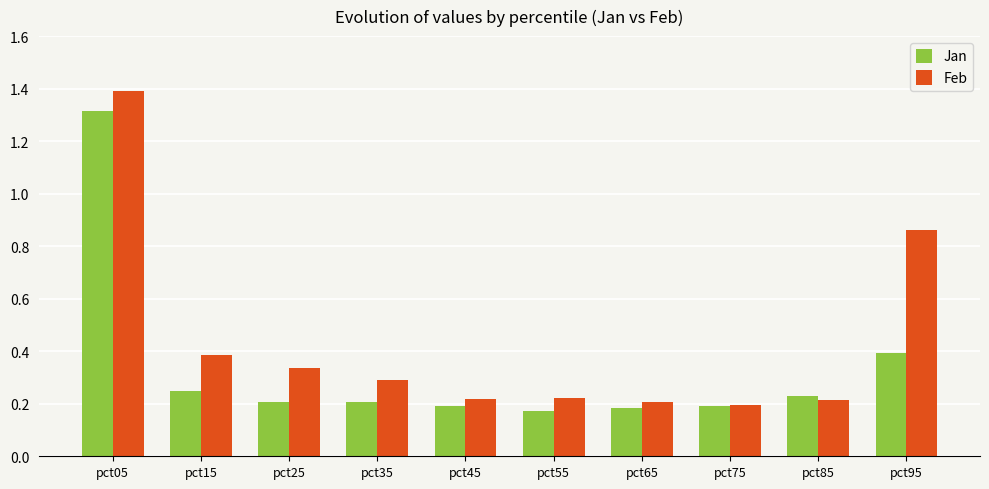

True or false: Jan has a value of 0.2 at pct35.

True